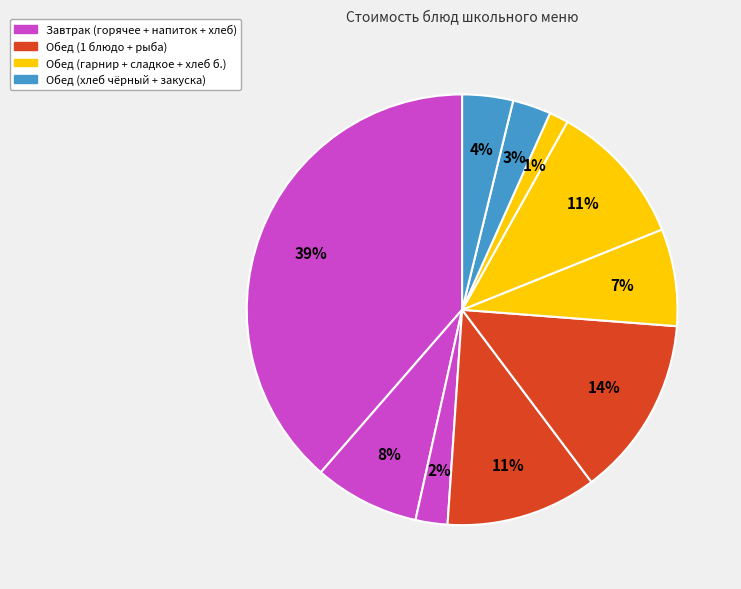

How many slices are in this pie chart?

10